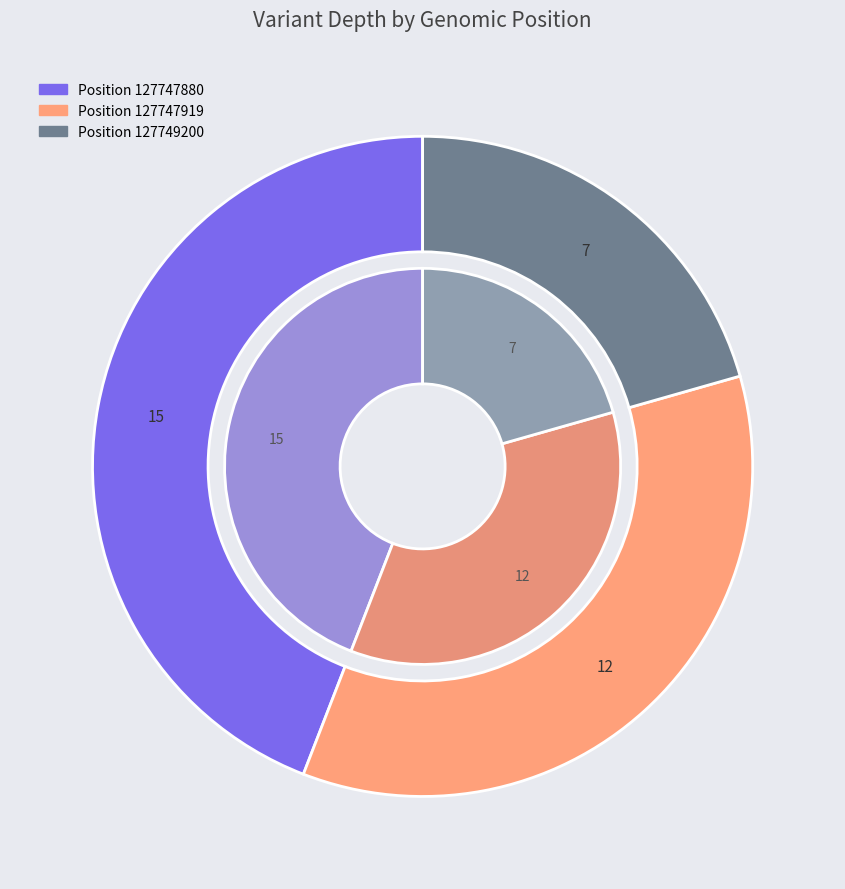

Count the number of slices in the pie.

3